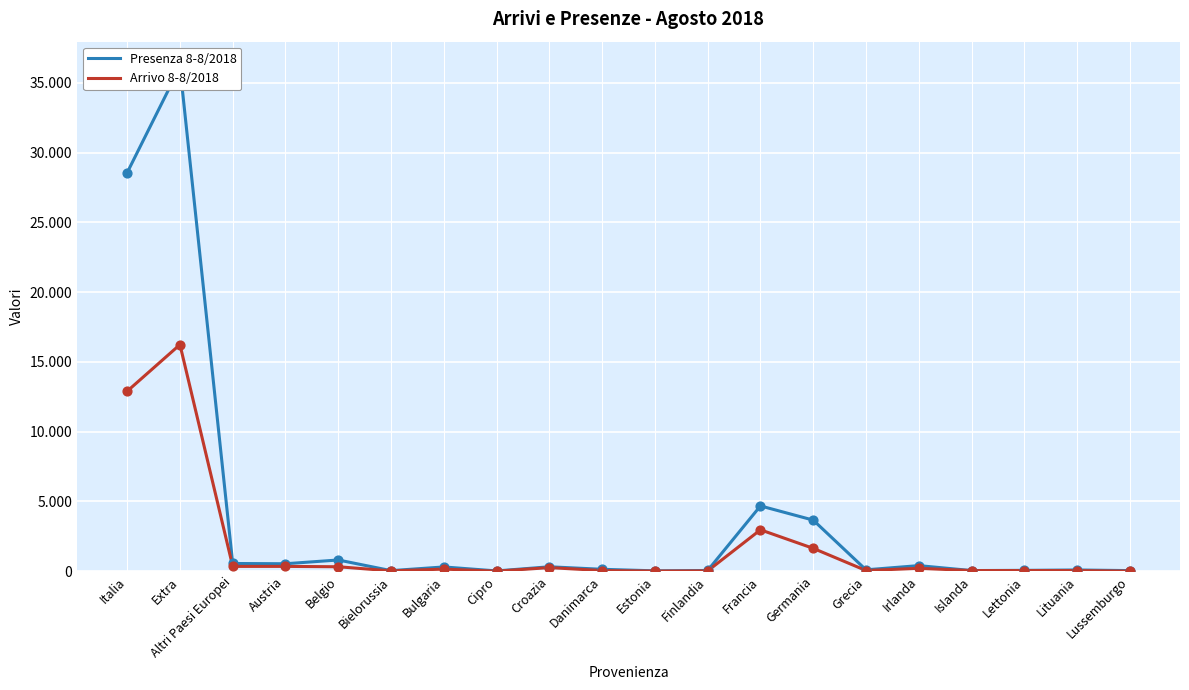

What are all the series names shown in the legend?

Presenza 8-8/2018, Arrivo 8-8/2018